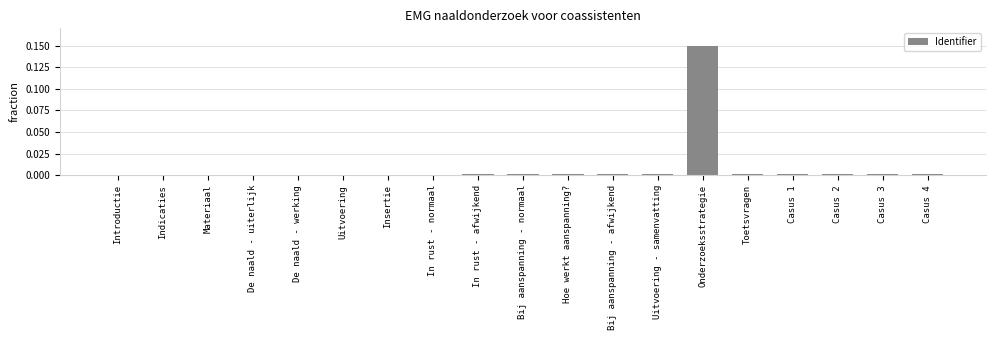

Which has a higher value, De naald - werking or Onderzoeksstrategie?

Onderzoeksstrategie